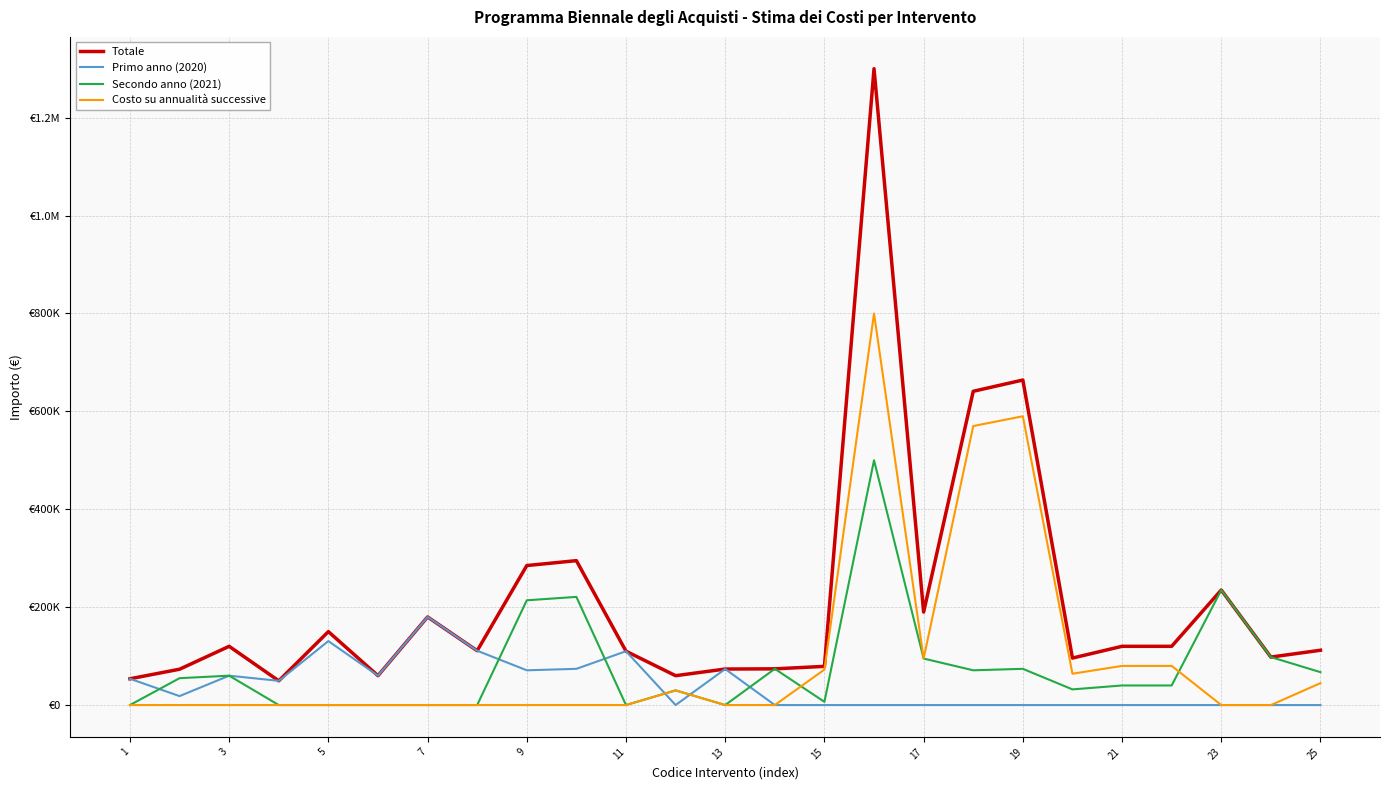

Which category has the lowest value across all series?

23